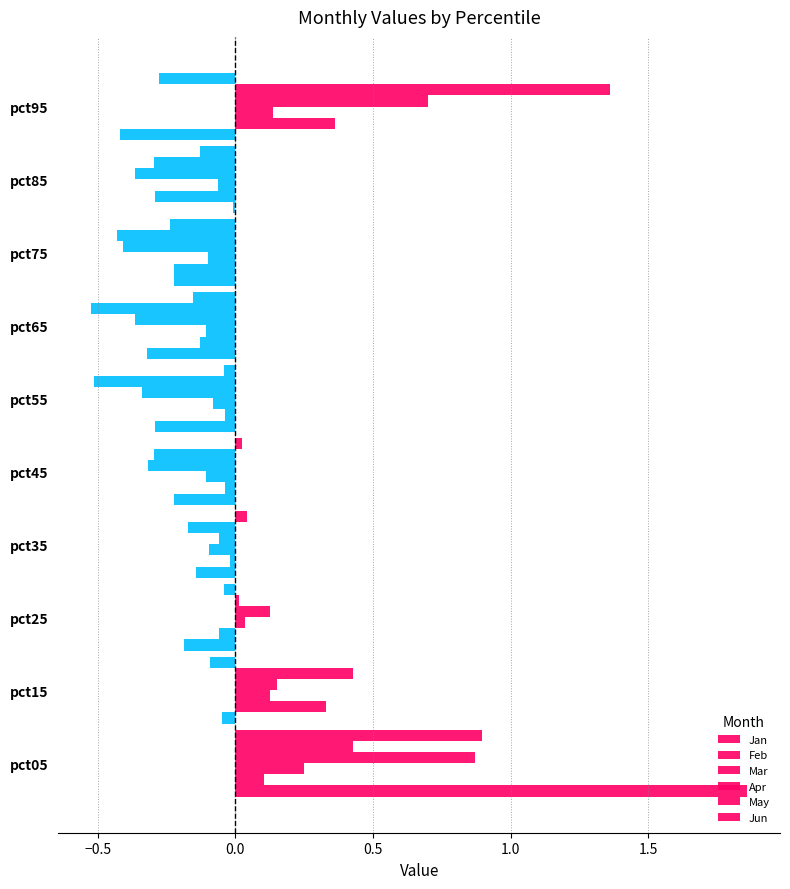

Reading left to right, extract all data points from this chart.

Jan: 1.9	-0.0	-0.2	-0.1	-0.2	-0.3	-0.3	-0.2	-0.0	-0.4
Feb: 0.1	0.3	-0.1	-0.0	-0.0	-0.0	-0.1	-0.2	-0.3	0.4
Mar: 0.2	0.1	0.0	-0.1	-0.1	-0.1	-0.1	-0.1	-0.1	0.1
Apr: 0.9	0.2	0.1	-0.1	-0.3	-0.3	-0.4	-0.4	-0.4	0.7
May: 0.4	0.4	0.0	-0.2	-0.3	-0.5	-0.5	-0.4	-0.3	1.4
Jun: 0.9	-0.1	-0.0	0.0	0.0	-0.0	-0.2	-0.2	-0.1	-0.3